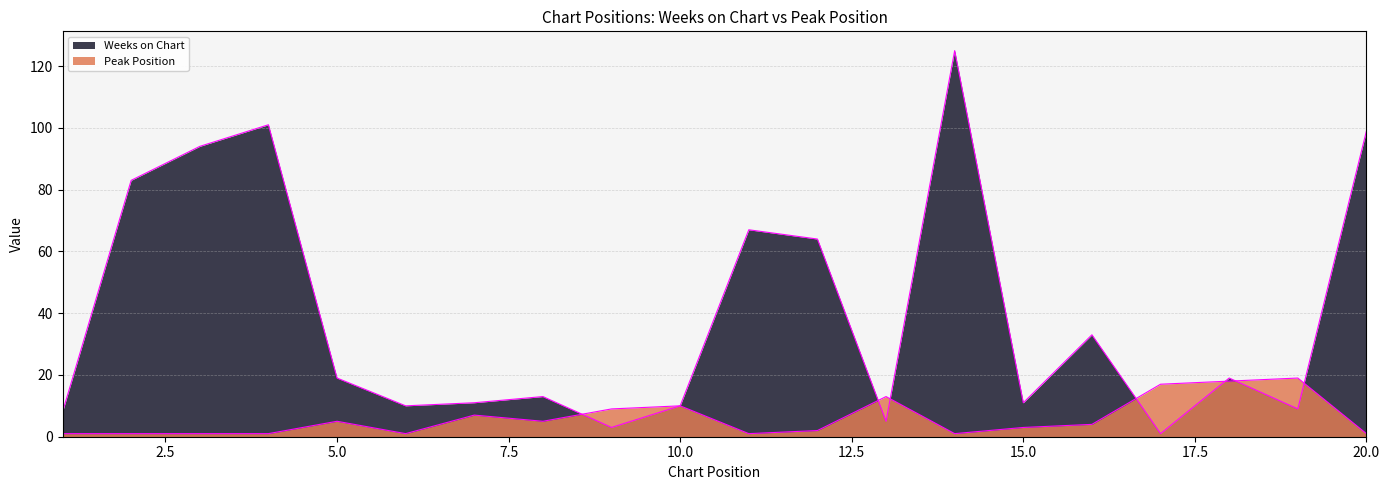

What is the spread (max minus min) of values at 7?

4